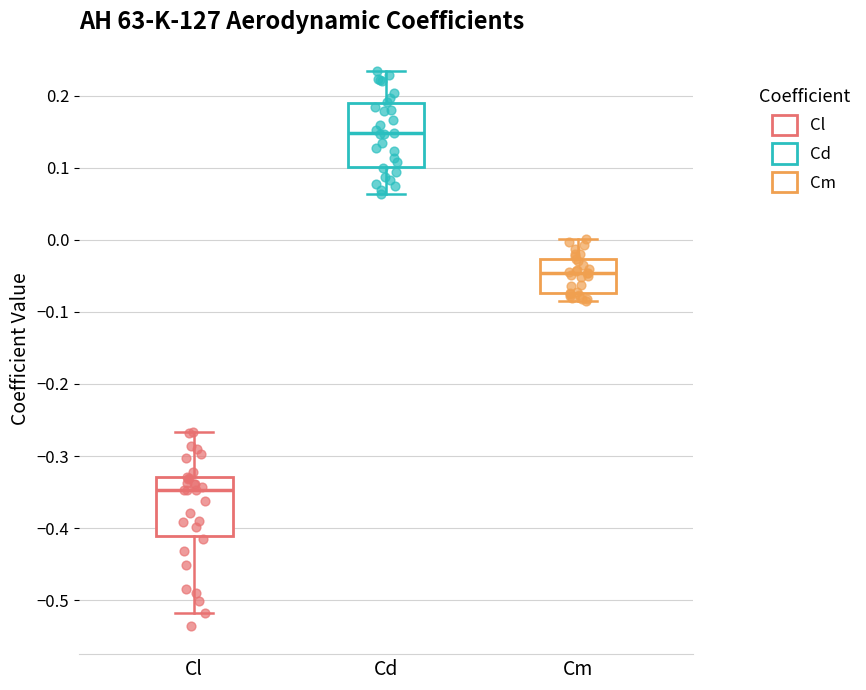

Reading left to right, transcribe this box plot: for each box, give where its median line is, the range the box spans, and where its two whiskers end, as read against the y-axis. The values are not printed on the chart, so give them approximately, as read against the axis.

Cl: median -0.35, box -0.41 to -0.33, whiskers -0.52 to -0.27
Cd: median 0.15, box 0.10 to 0.19, whiskers 0.06 to 0.24
Cm: median -0.05, box -0.07 to -0.03, whiskers -0.08 to 0.00